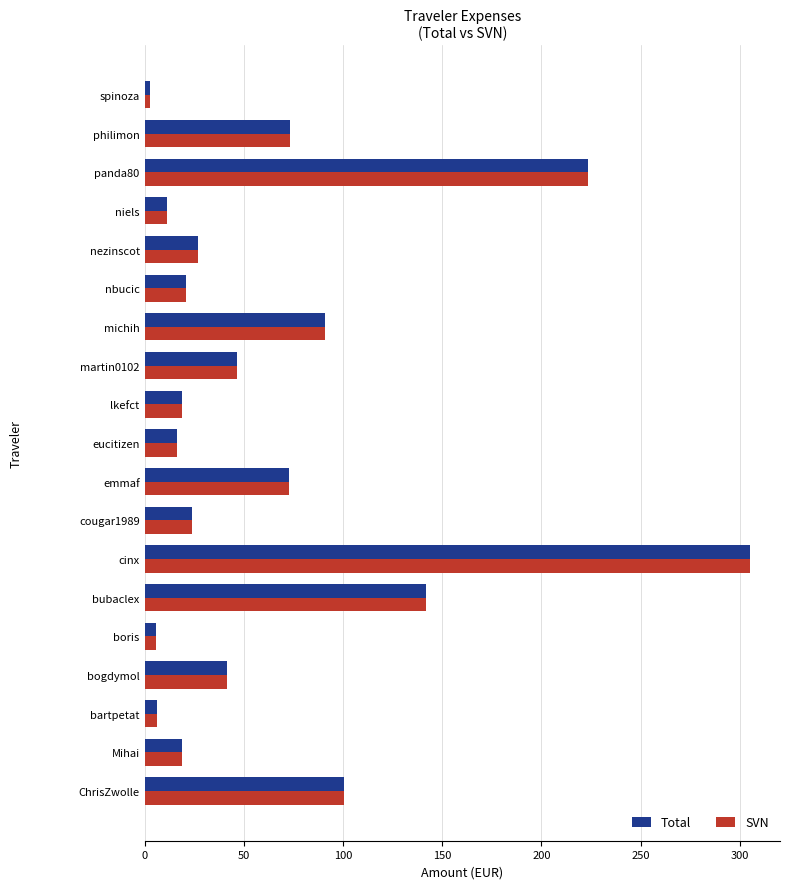

At which category is the sum across all series the highest?

cinx